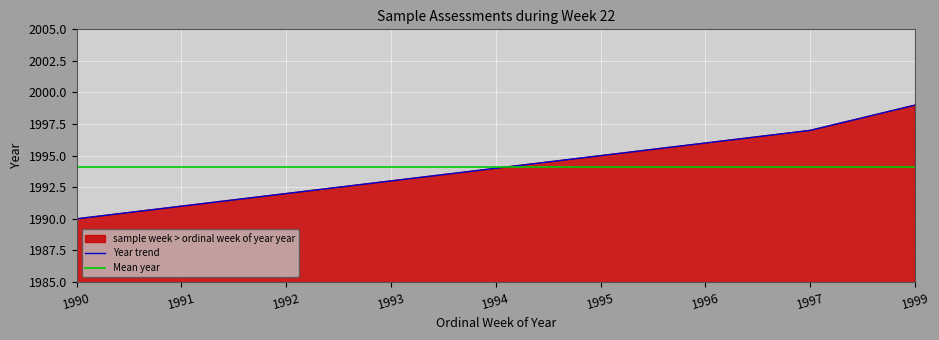

Reading left to right, list all the values displayed in this chart.

1990=1990	1991=1991	1992=1992	1993=1993	1994=1994	1995=1995	1996=1996	1997=1997	1999=1999